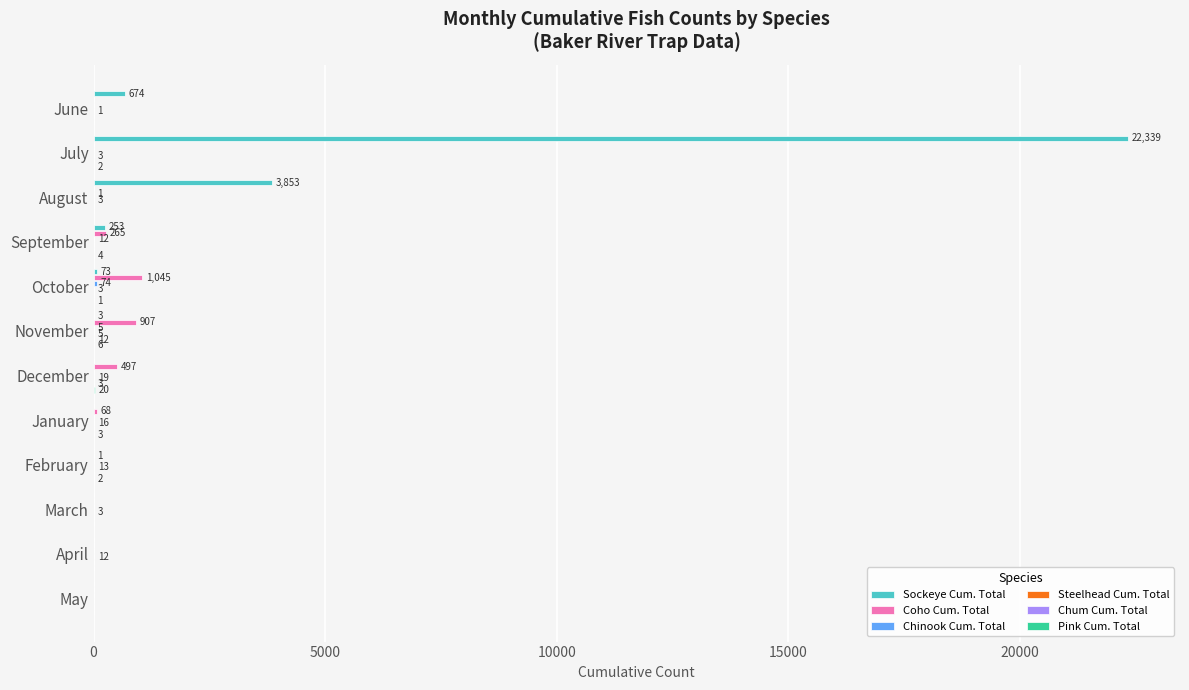

Which series changed the most between August and May?

Sockeye Cum. Total